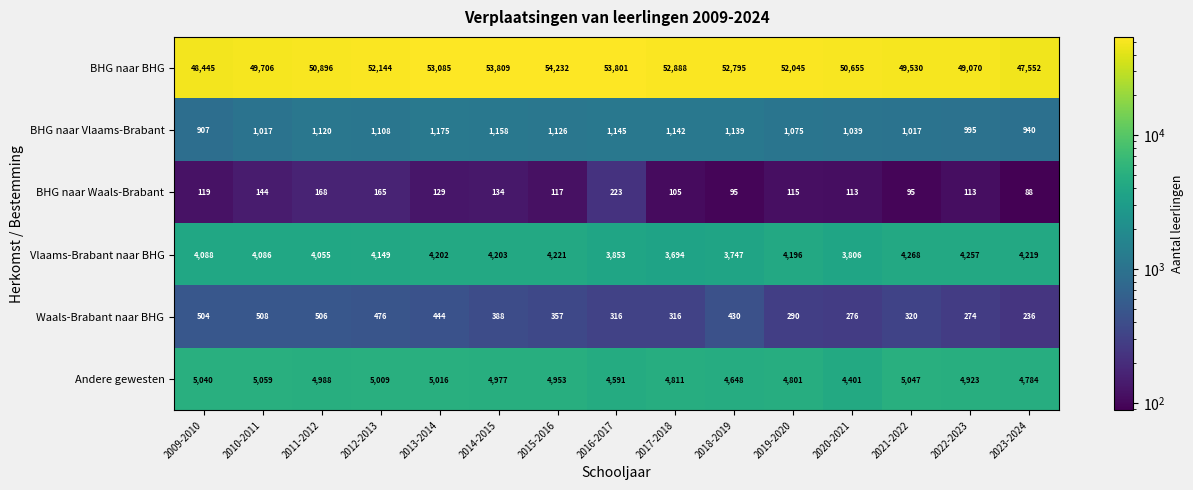

At which category is the sum across all series the highest?

2015-2016